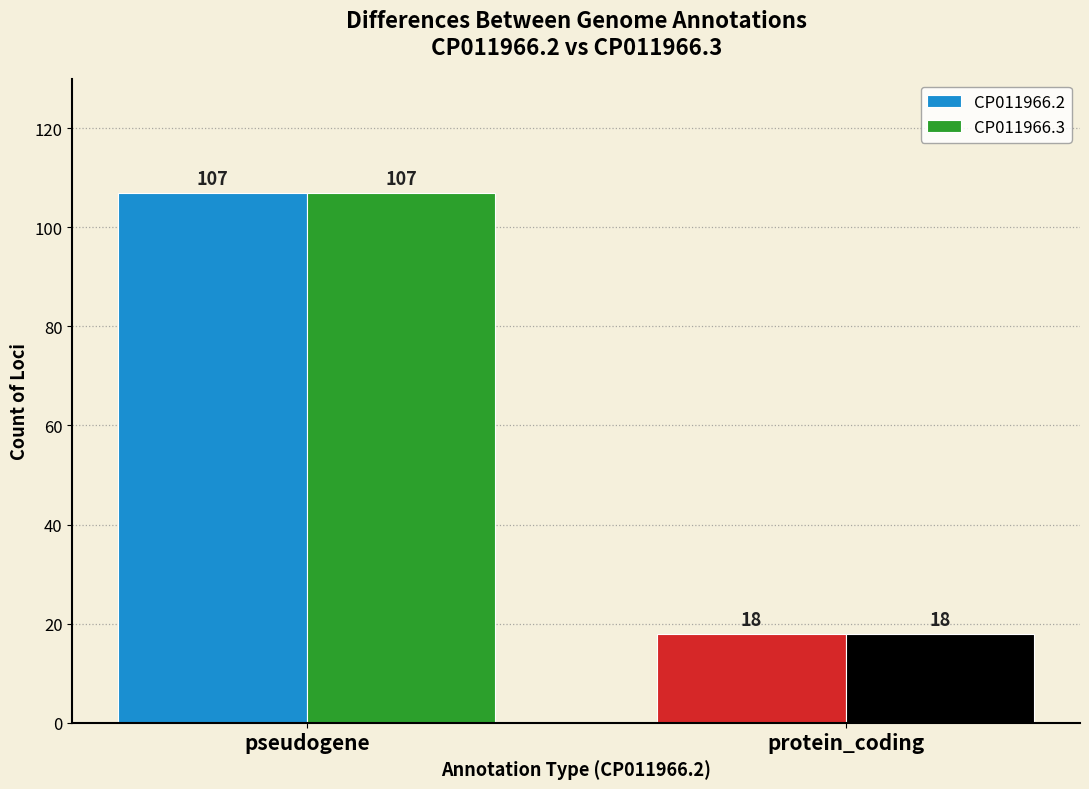

Where is CP011966.3 nearest to the value 62?

protein_coding